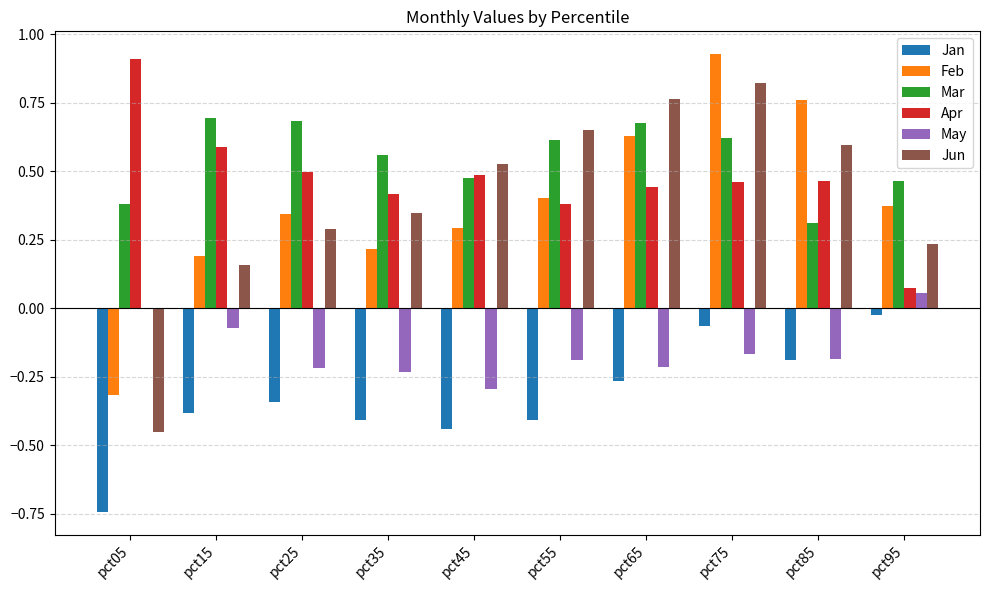

Which series has the largest range (max minus min)?

Jun